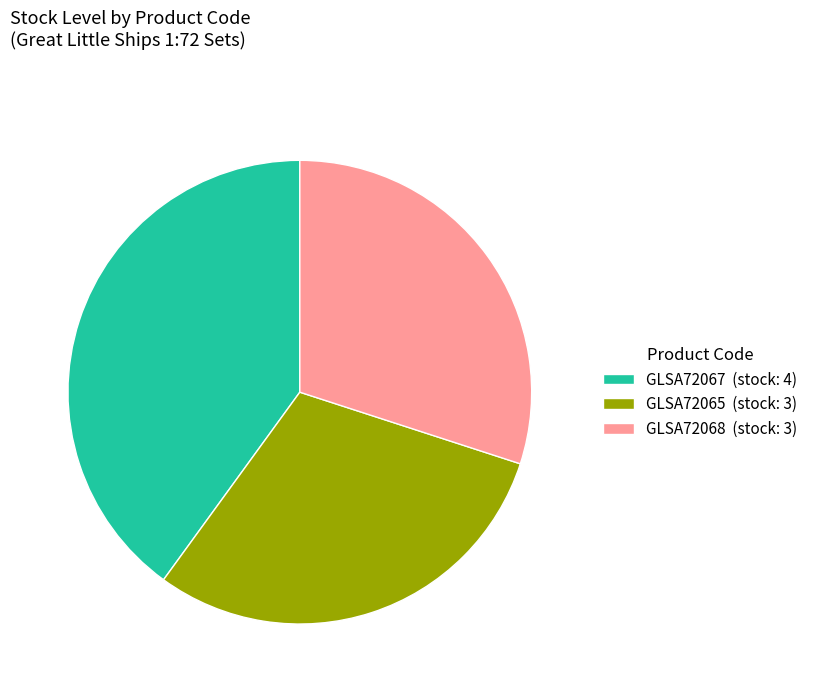

What is the ratio of the value at GLSA72065 to the value at GLSA72068?

1.0